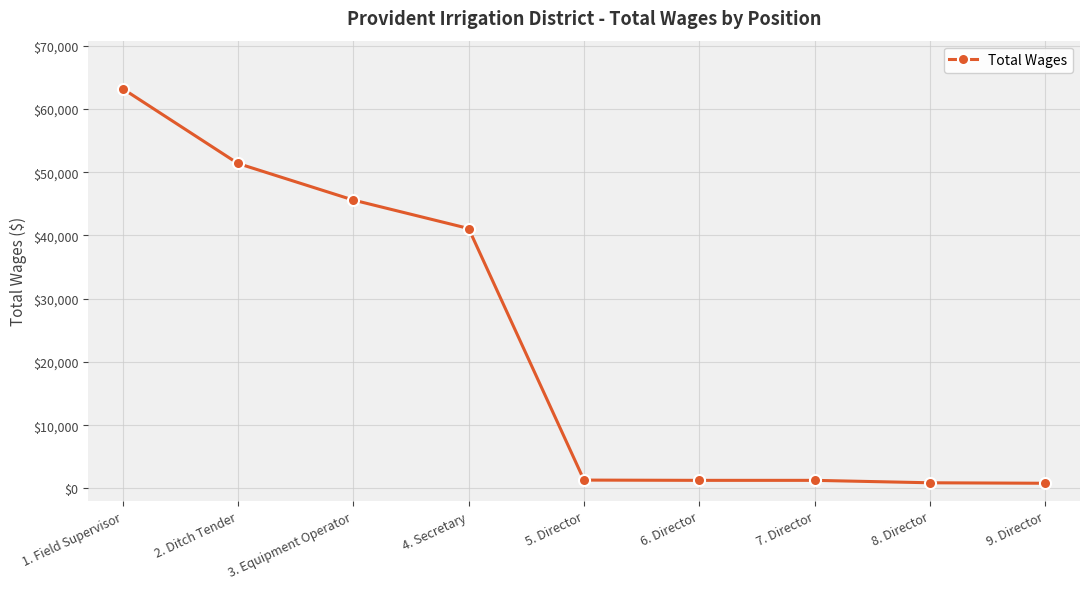

What is the change in value from 7. Director to 8. Director?

-385